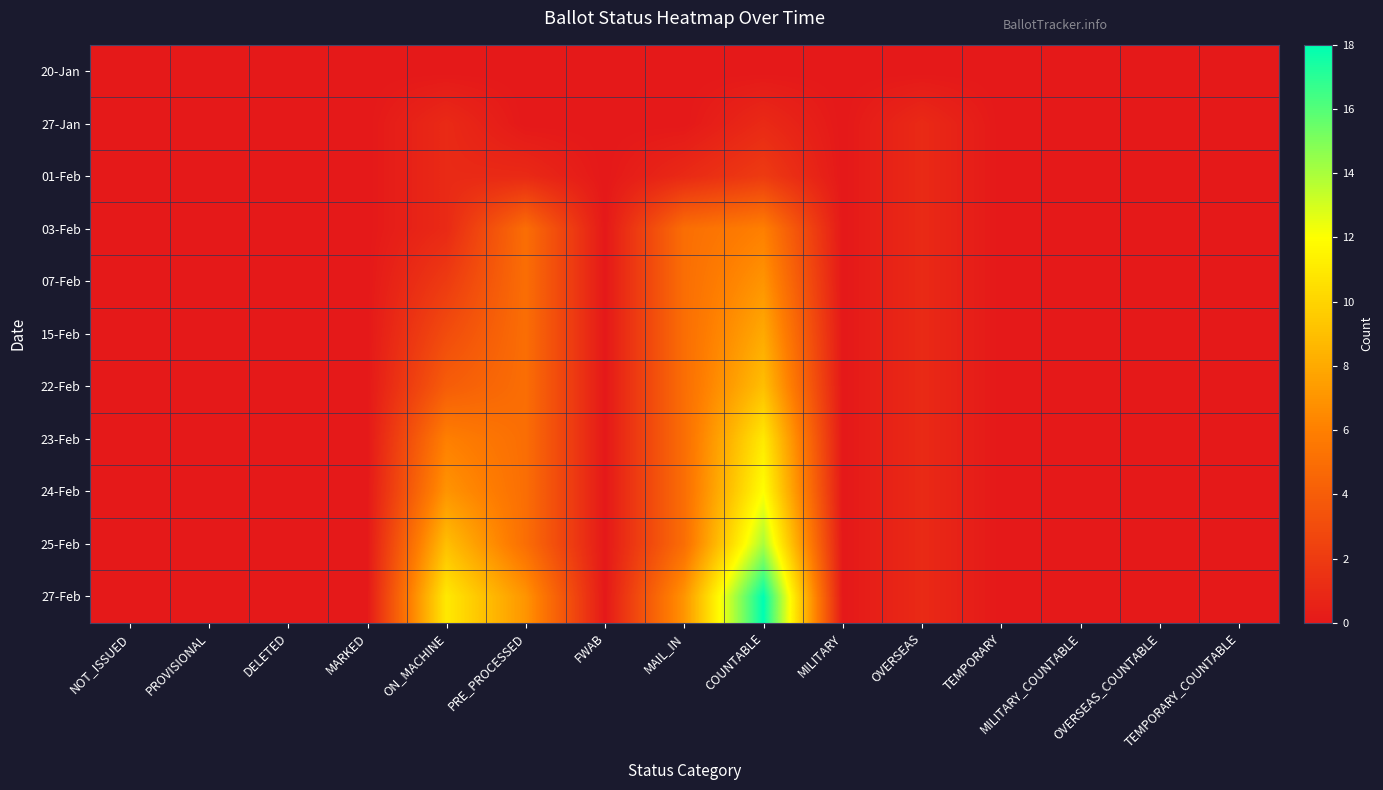

Reading left to right, what are all the values shown in this chart?

20-Jan: NOT_ISSUED=0	PROVISIONAL=0	DELETED=0	MARKED=0	ON_MACHINE=0	PRE_PROCESSED=0	FWAB=0	MAIL_IN=0	COUNTABLE=0	MILITARY=0	OVERSEAS=0	TEMPORARY=0	MILITARY_COUNTABLE=0	OVERSEAS_COUNTABLE=0	TEMPORARY_COUNTABLE=0
27-Jan: NOT_ISSUED=0	PROVISIONAL=0	DELETED=0	MARKED=0	ON_MACHINE=1	PRE_PROCESSED=0	FWAB=0	MAIL_IN=0	COUNTABLE=1	MILITARY=0	OVERSEAS=1	TEMPORARY=0	MILITARY_COUNTABLE=0	OVERSEAS_COUNTABLE=0	TEMPORARY_COUNTABLE=0
01-Feb: NOT_ISSUED=0	PROVISIONAL=0	DELETED=0	MARKED=0	ON_MACHINE=1	PRE_PROCESSED=1	FWAB=0	MAIL_IN=1	COUNTABLE=2	MILITARY=0	OVERSEAS=1	TEMPORARY=0	MILITARY_COUNTABLE=0	OVERSEAS_COUNTABLE=0	TEMPORARY_COUNTABLE=0
03-Feb: NOT_ISSUED=0	PROVISIONAL=0	DELETED=0	MARKED=0	ON_MACHINE=1	PRE_PROCESSED=5	FWAB=0	MAIL_IN=5	COUNTABLE=6	MILITARY=0	OVERSEAS=1	TEMPORARY=0	MILITARY_COUNTABLE=0	OVERSEAS_COUNTABLE=0	TEMPORARY_COUNTABLE=0
07-Feb: NOT_ISSUED=0	PROVISIONAL=0	DELETED=0	MARKED=0	ON_MACHINE=2	PRE_PROCESSED=5	FWAB=0	MAIL_IN=5	COUNTABLE=7	MILITARY=0	OVERSEAS=1	TEMPORARY=0	MILITARY_COUNTABLE=0	OVERSEAS_COUNTABLE=0	TEMPORARY_COUNTABLE=0
15-Feb: NOT_ISSUED=0	PROVISIONAL=0	DELETED=0	MARKED=0	ON_MACHINE=3	PRE_PROCESSED=5	FWAB=0	MAIL_IN=5	COUNTABLE=8	MILITARY=0	OVERSEAS=1	TEMPORARY=0	MILITARY_COUNTABLE=0	OVERSEAS_COUNTABLE=0	TEMPORARY_COUNTABLE=0
22-Feb: NOT_ISSUED=0	PROVISIONAL=0	DELETED=0	MARKED=0	ON_MACHINE=4	PRE_PROCESSED=5	FWAB=0	MAIL_IN=5	COUNTABLE=9	MILITARY=0	OVERSEAS=1	TEMPORARY=0	MILITARY_COUNTABLE=0	OVERSEAS_COUNTABLE=0	TEMPORARY_COUNTABLE=0
23-Feb: NOT_ISSUED=0	PROVISIONAL=0	DELETED=0	MARKED=0	ON_MACHINE=6	PRE_PROCESSED=5	FWAB=0	MAIL_IN=5	COUNTABLE=11	MILITARY=0	OVERSEAS=1	TEMPORARY=0	MILITARY_COUNTABLE=0	OVERSEAS_COUNTABLE=0	TEMPORARY_COUNTABLE=0
24-Feb: NOT_ISSUED=0	PROVISIONAL=0	DELETED=0	MARKED=0	ON_MACHINE=7	PRE_PROCESSED=5	FWAB=0	MAIL_IN=5	COUNTABLE=12	MILITARY=0	OVERSEAS=1	TEMPORARY=0	MILITARY_COUNTABLE=0	OVERSEAS_COUNTABLE=0	TEMPORARY_COUNTABLE=0
25-Feb: NOT_ISSUED=0	PROVISIONAL=0	DELETED=0	MARKED=0	ON_MACHINE=9	PRE_PROCESSED=5	FWAB=0	MAIL_IN=5	COUNTABLE=14	MILITARY=0	OVERSEAS=1	TEMPORARY=0	MILITARY_COUNTABLE=0	OVERSEAS_COUNTABLE=0	TEMPORARY_COUNTABLE=0
27-Feb: NOT_ISSUED=0	PROVISIONAL=0	DELETED=0	MARKED=0	ON_MACHINE=11	PRE_PROCESSED=7	FWAB=0	MAIL_IN=7	COUNTABLE=18	MILITARY=0	OVERSEAS=1	TEMPORARY=0	MILITARY_COUNTABLE=0	OVERSEAS_COUNTABLE=0	TEMPORARY_COUNTABLE=0